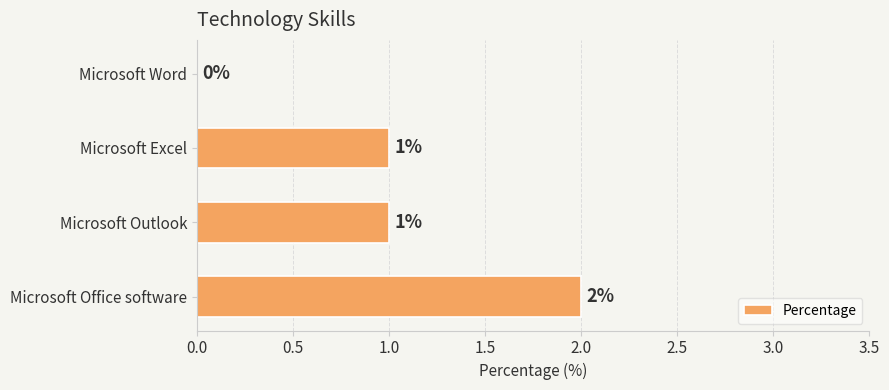

Which has a higher value, Microsoft Excel or Microsoft Office software?

Microsoft Office software